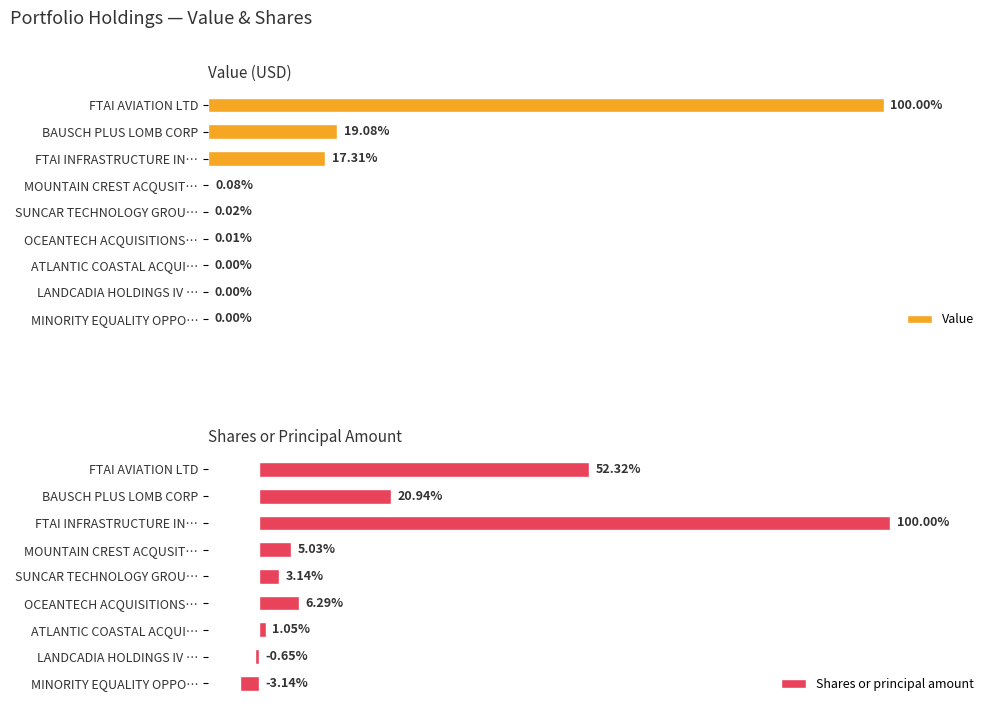

How many bars are there in total?

18